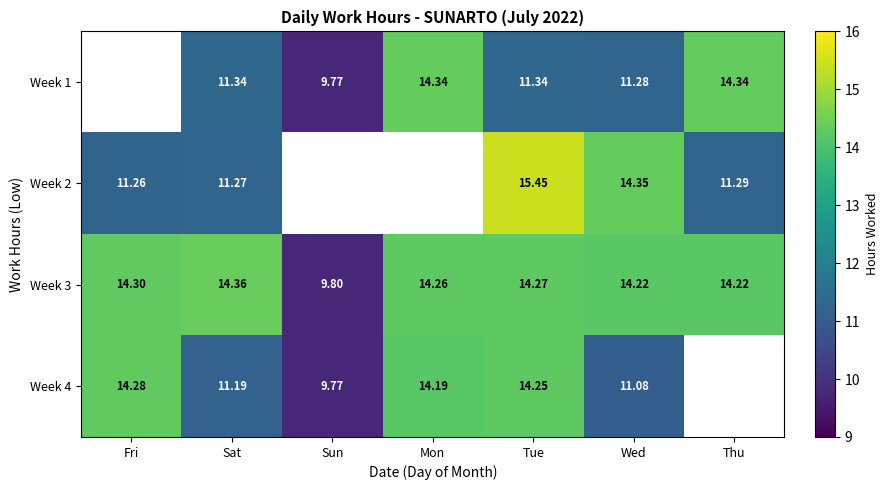

The Week 3 series shows 22.4 at Mon. True or false?

False